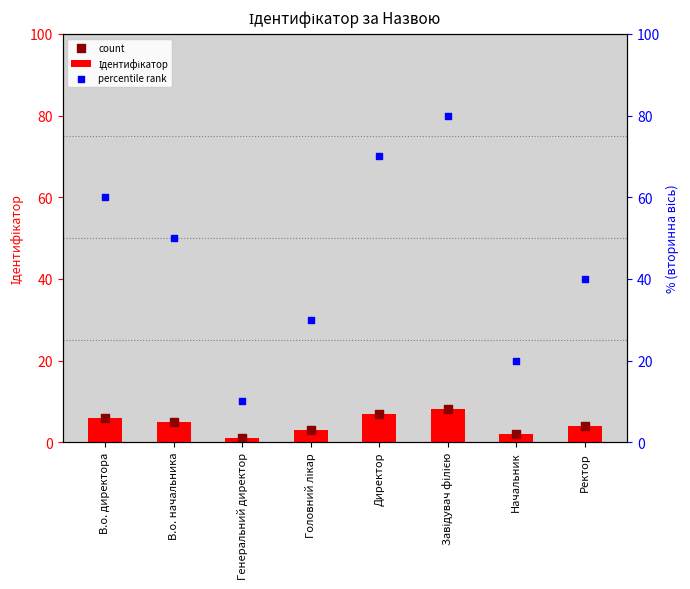

At how many categories does at least one series exceed 8?

8